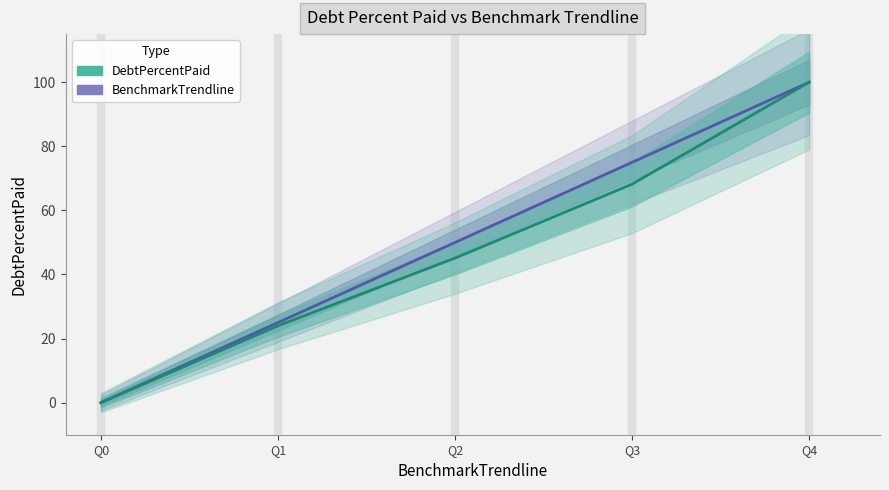

True or false: DebtPercentPaid and BenchmarkTrendline intersect in this chart.

False